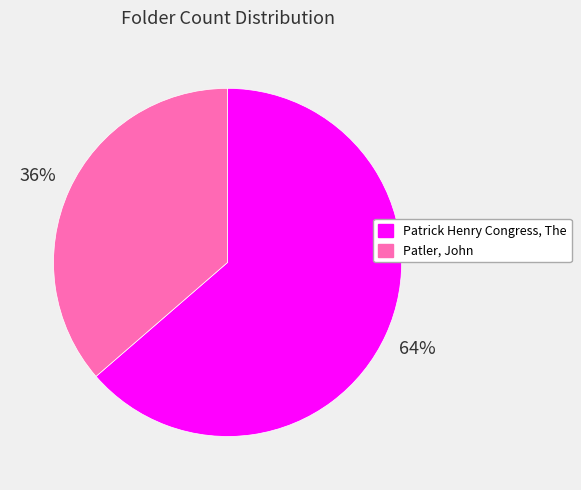

To the nearest percent, what portion does Patrick Henry Congress, The represent?

64%